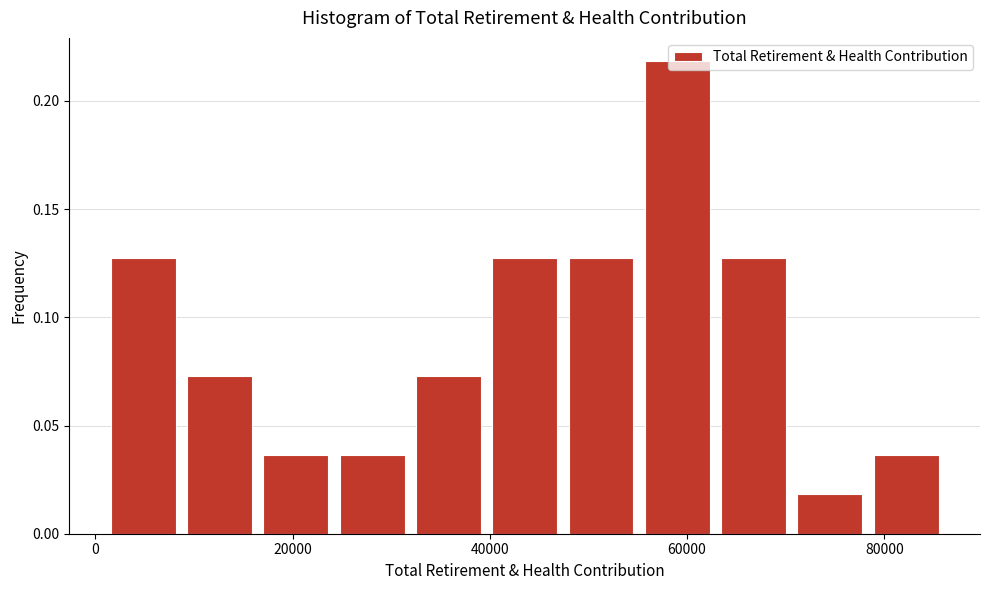

Read against the x-axis, roughly where is the centre of the tallest bar?

60000